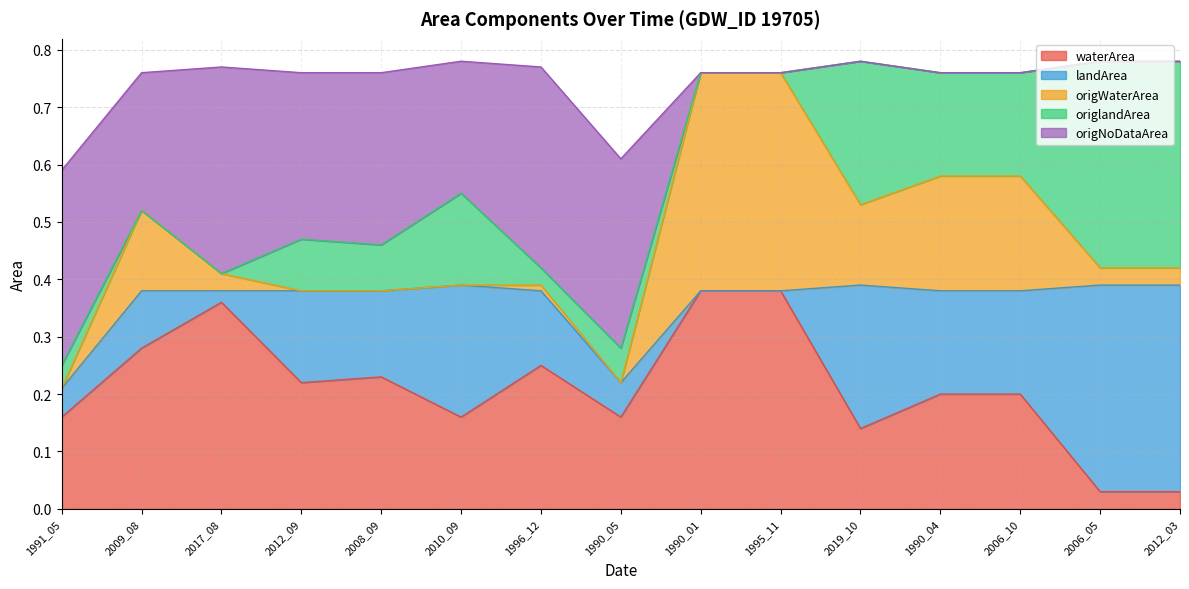

Which category has the lowest value across all series?

1990_01